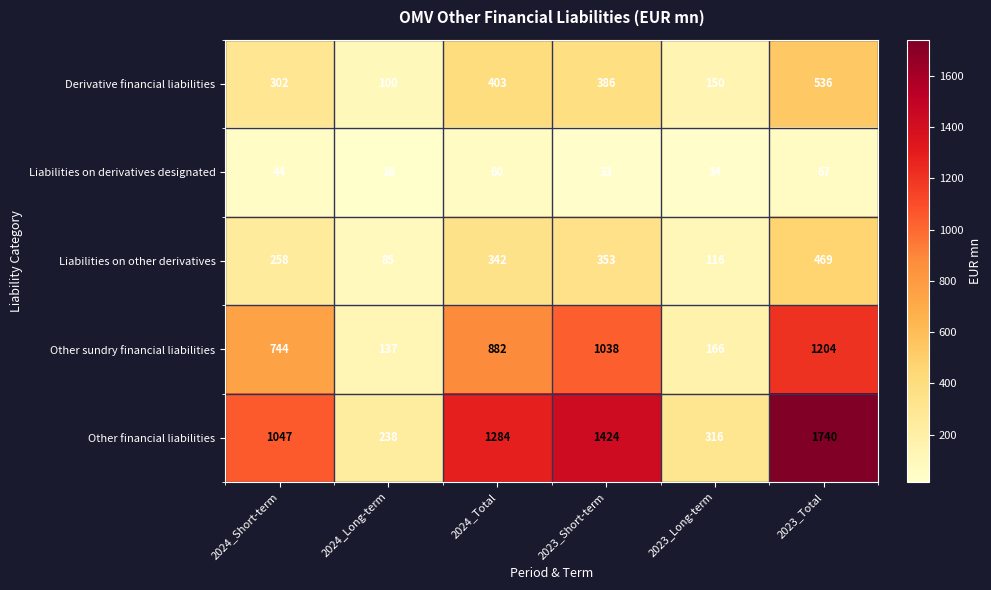

Rank the series at 2023_Total from highest to lowest value.

Other financial liabilities, Other sundry financial liabilities, Derivative financial liabilities, Liabilities on other derivatives, Liabilities on derivatives designated